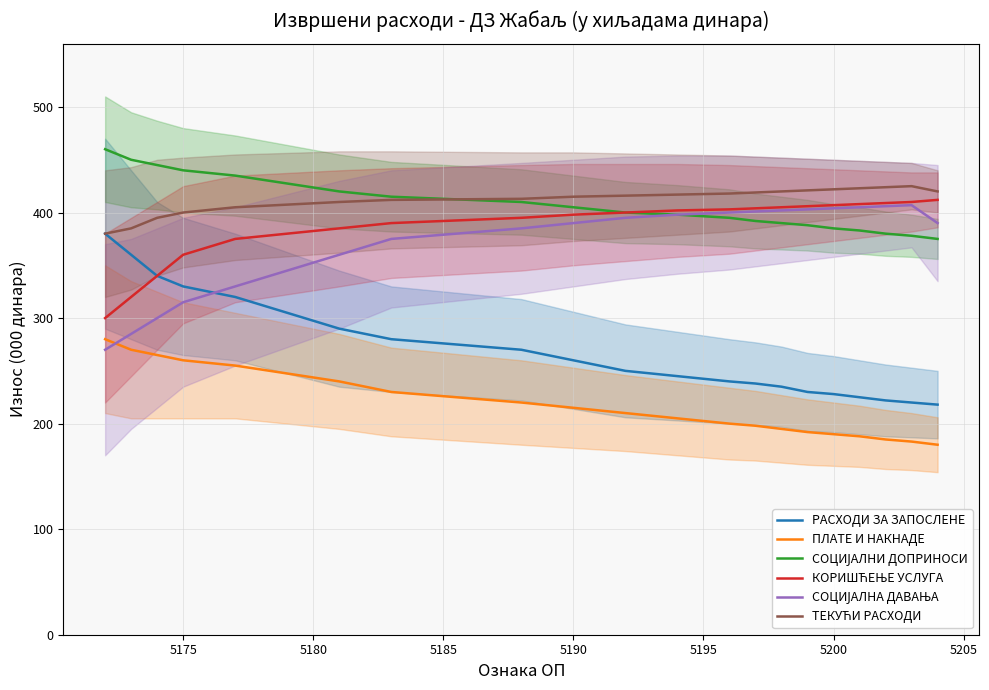

What is the difference between the РАСХОДИ ЗА ЗАПОСЛЕНЕ values at 5200 and 5190?

32